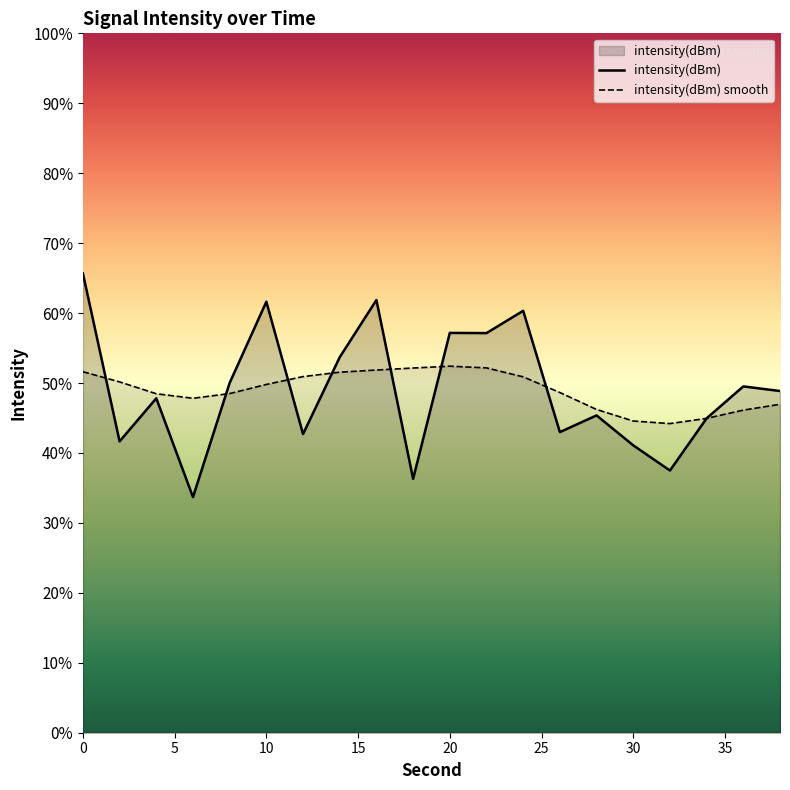

How many data points in intensity(dBm) are above -130?

8